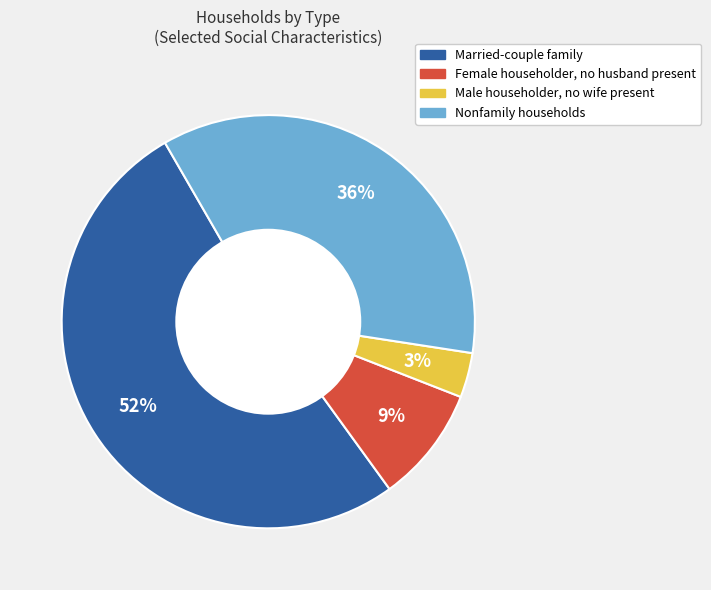

True or false: Married-couple family accounts for 59% of the total.

False